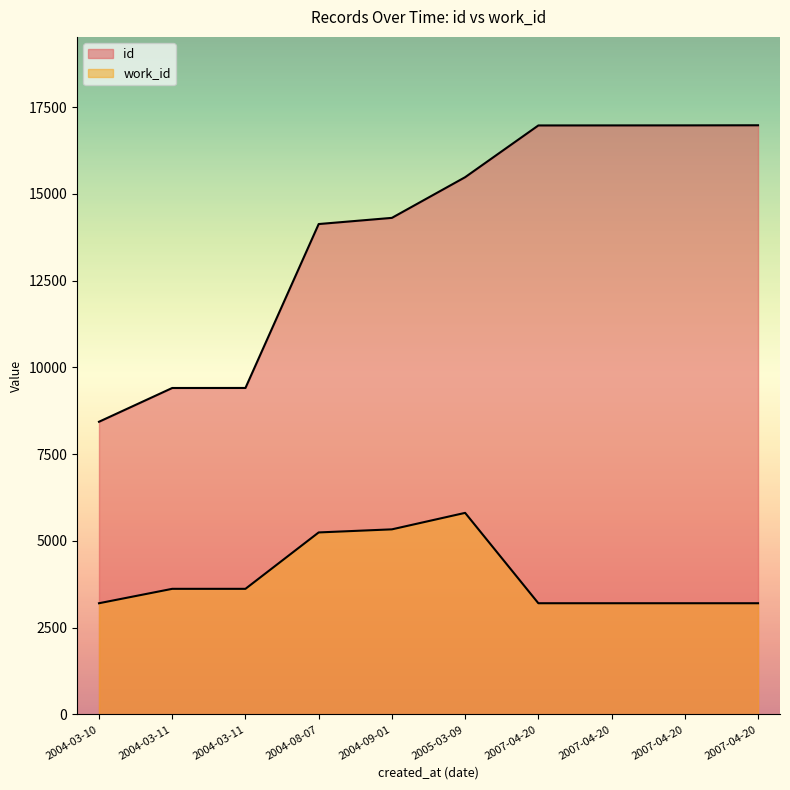

Is it true that id equals 14132 at 2004-08-07?

True